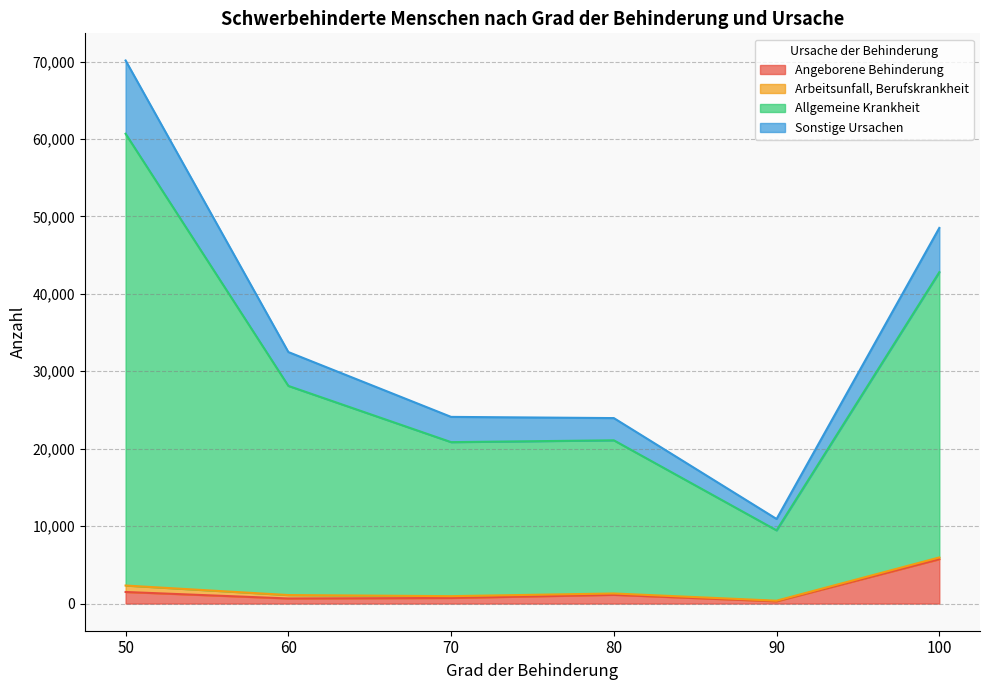

How many categories are shown in the chart?

6